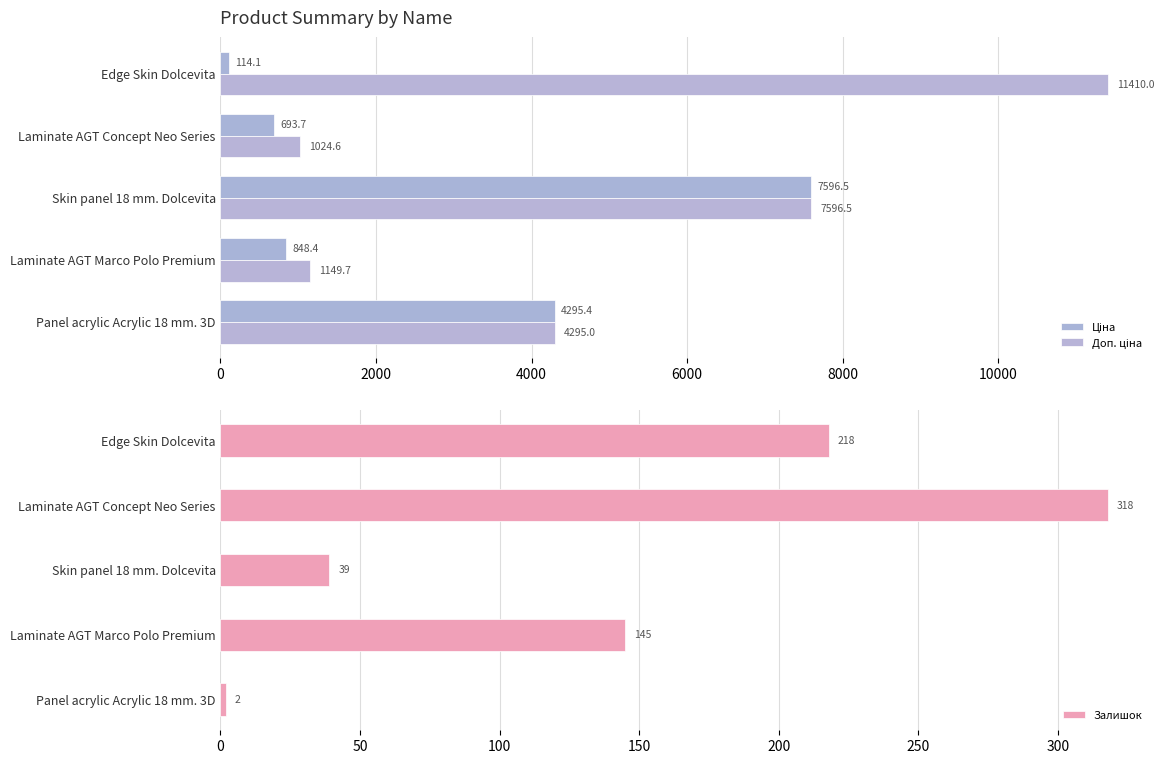

At which label is Залишок closest to 160?

Laminate AGT Marco Polo Premium